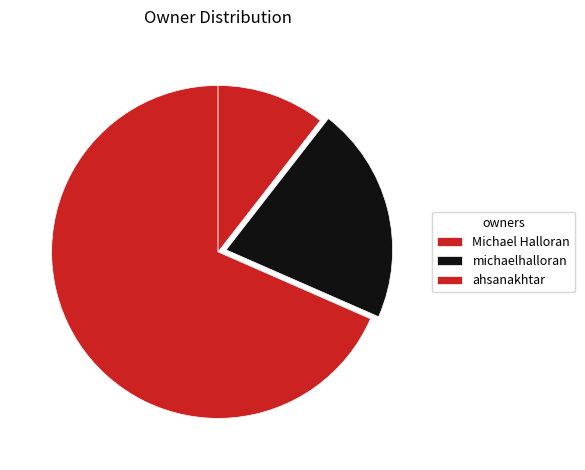

What portion of the pie excludes Michael Halloran?

31.6%